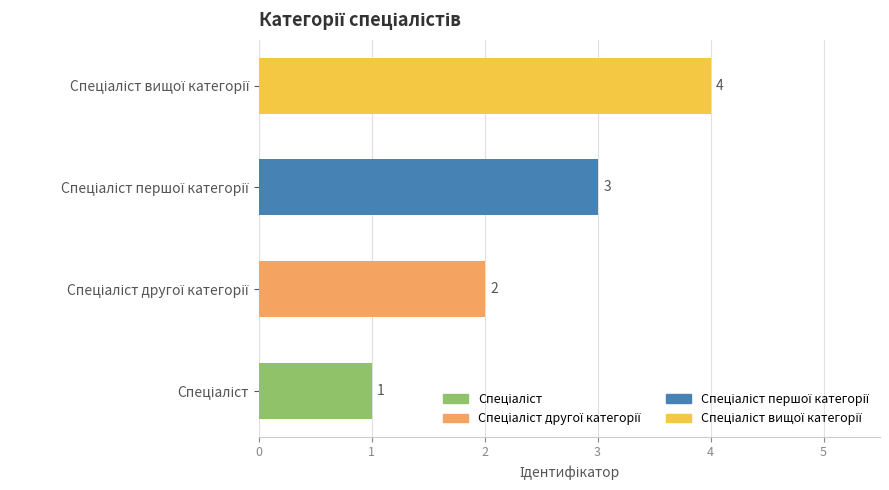

Count the values in the range 2 to 4.

3